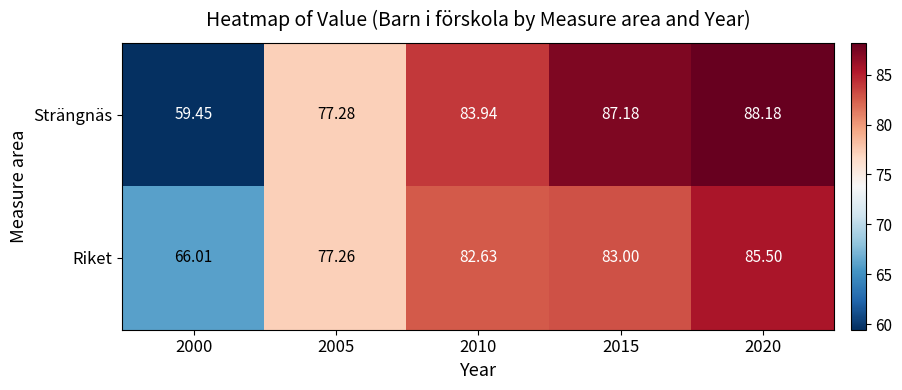

Which series changed the most between 2000 and 2020?

Strängnäs